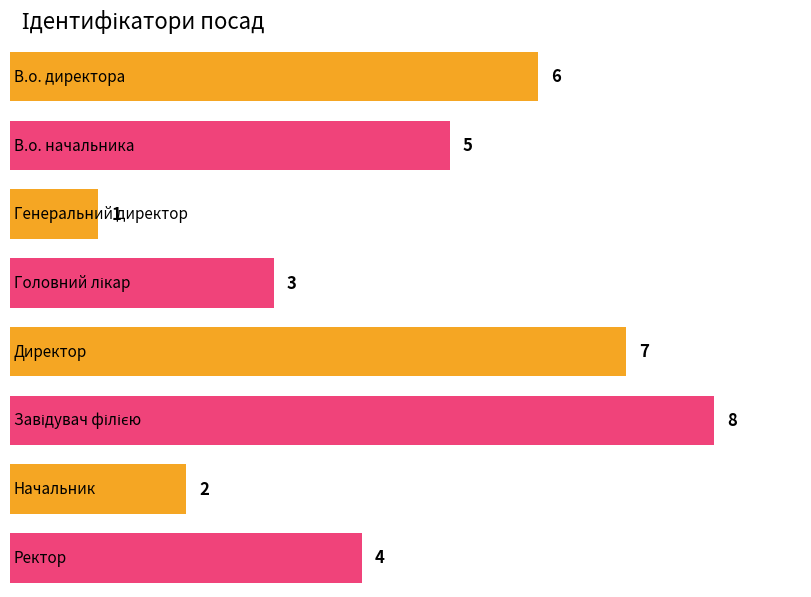

Where does the data first go above 5?

В.о. директора